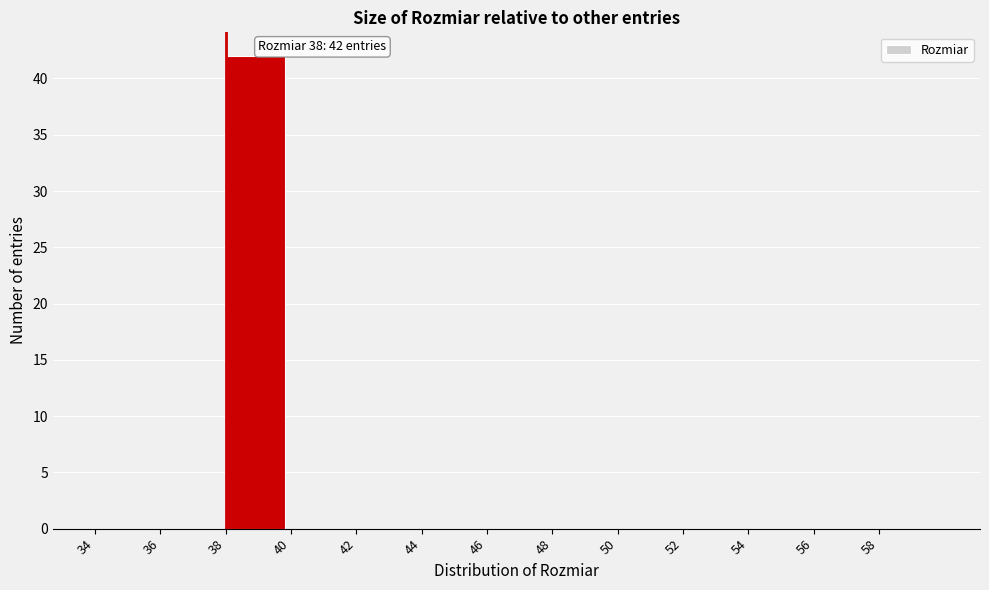

Which range on the x-axis has the tallest bar?

38 to 40